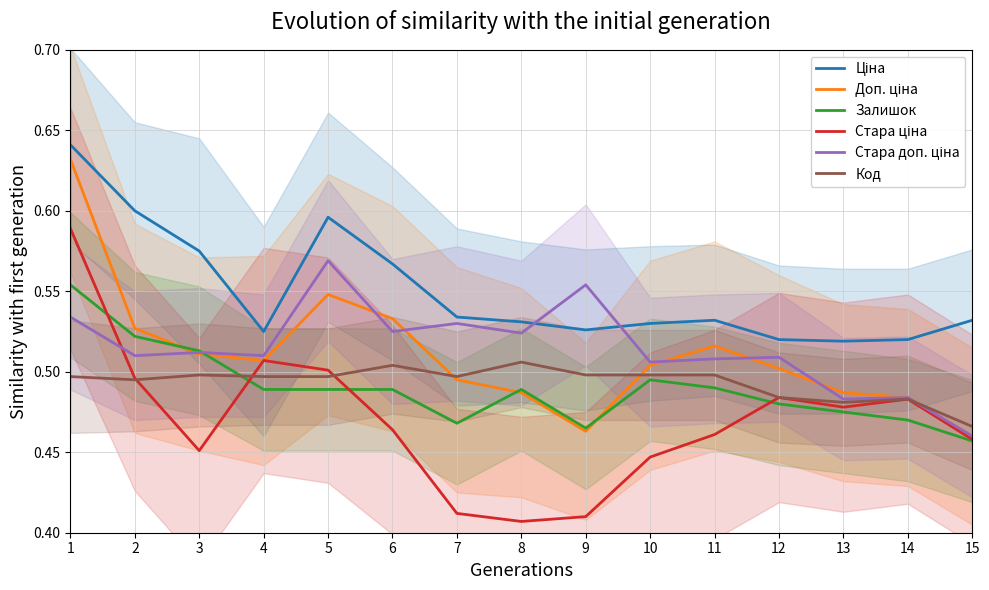

Count the number of data series in this chart.

6